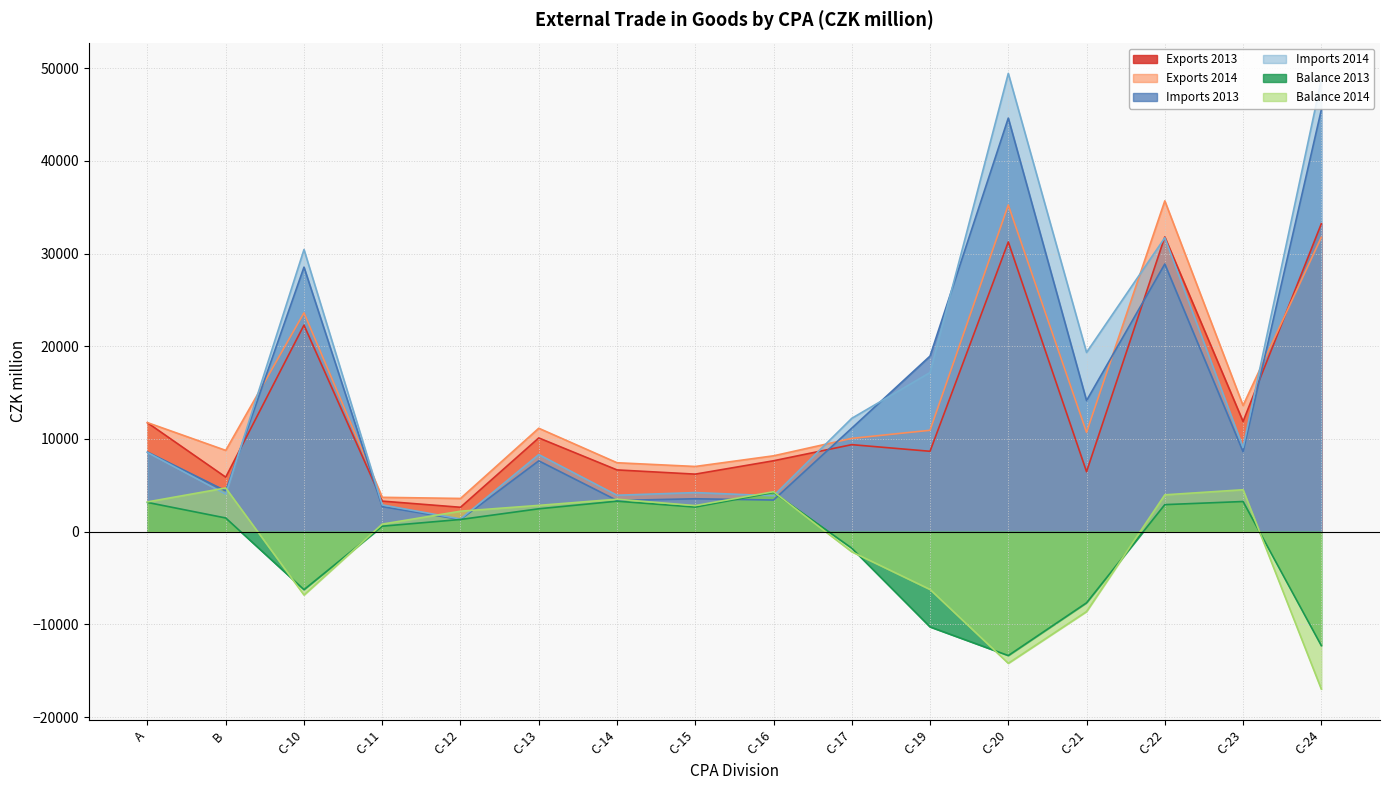

What is the difference between the second highest and second lowest values in the Balance 2013 series?

15578